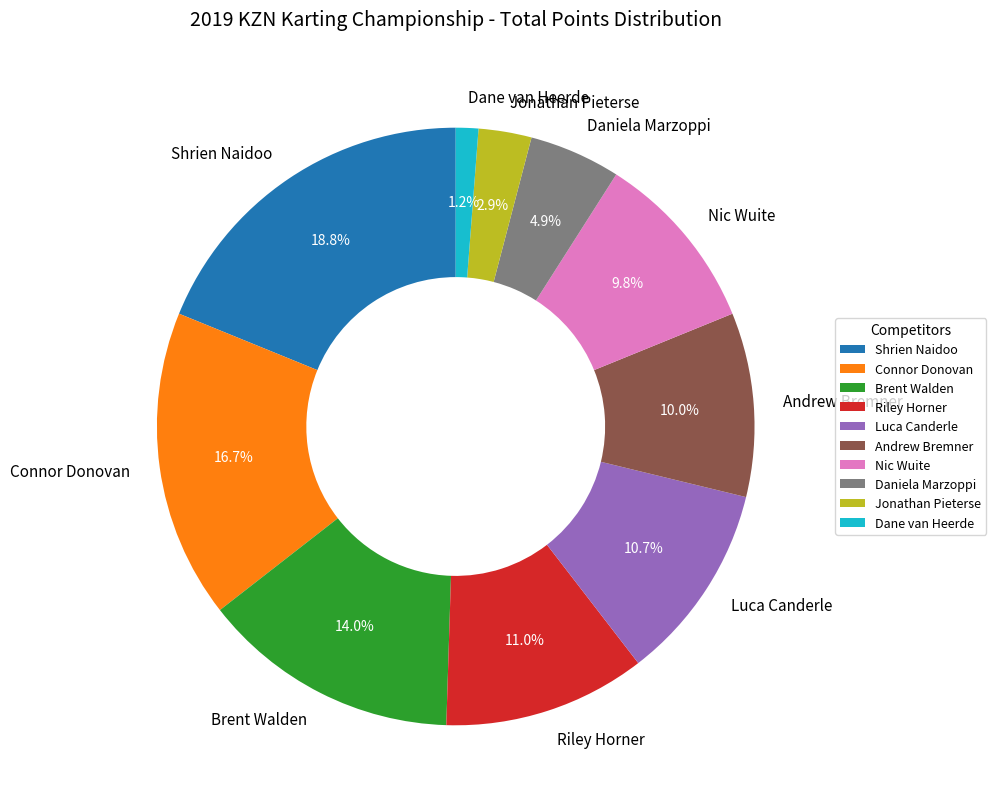

Approximately how many times larger is the value at Luca Canderle compared to Riley Horner?

1.0